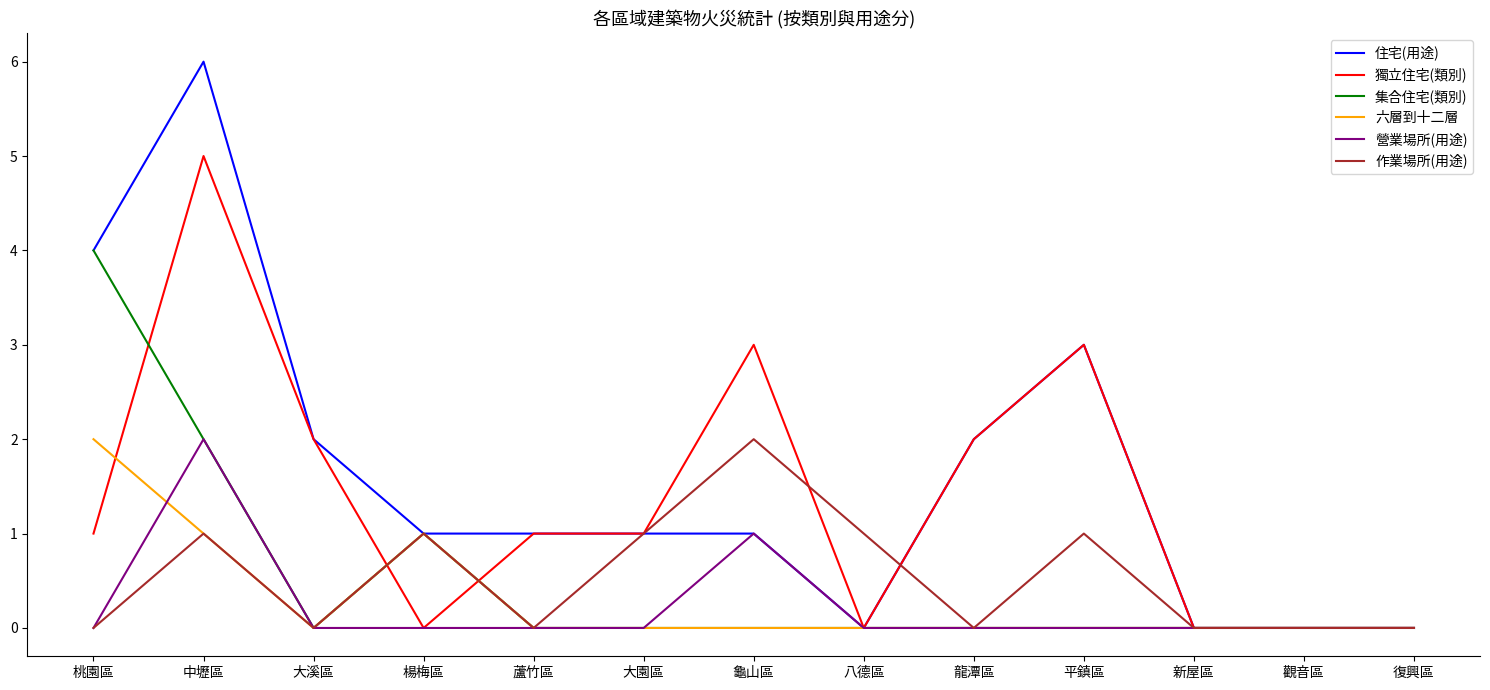

The 集合住宅(類別) series shows 0 at 龍潭區. True or false?

True